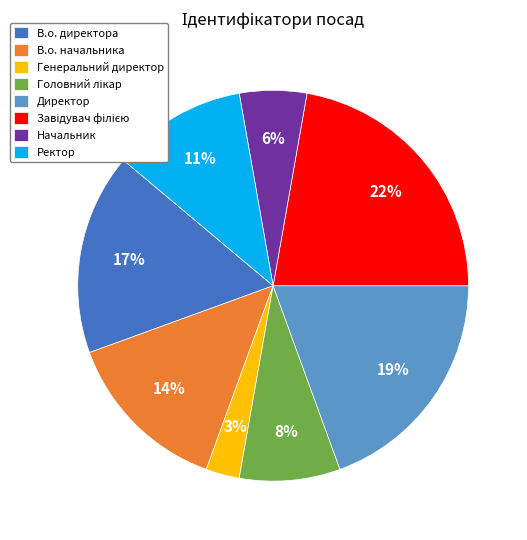

What is the smallest slice in the pie chart?

Генеральний директор